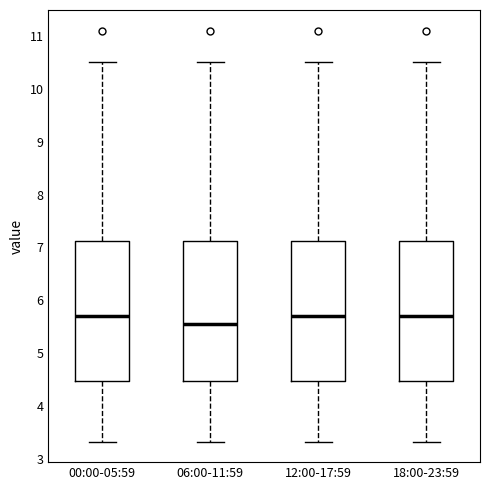

Reading left to right, transcribe this box plot: for each box, give where its median line is, the range the box spans, and where its two whiskers end, as read against the y-axis. The values are not printed on the chart, so give them approximately, as read against the axis.

00:00-05:59: median 5.7, box 4.5 to 7.1, whiskers 3.3 to 10.5
06:00-11:59: median 5.6, box 4.5 to 7.1, whiskers 3.3 to 10.5
12:00-17:59: median 5.7, box 4.5 to 7.1, whiskers 3.3 to 10.5
18:00-23:59: median 5.7, box 4.5 to 7.1, whiskers 3.3 to 10.5